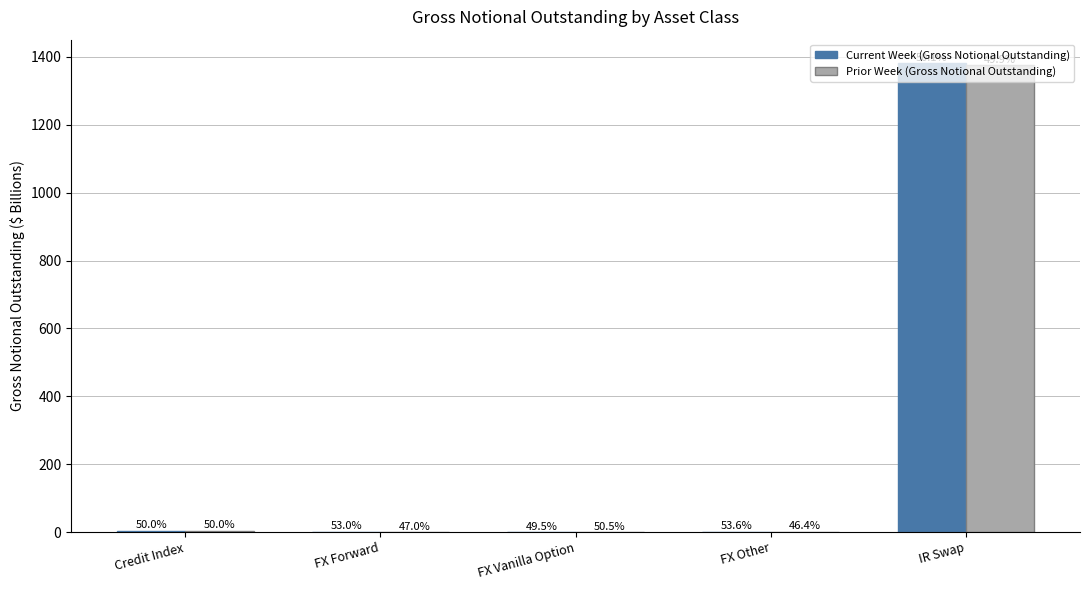

What is the difference between the Prior Week (Gross Notional Outstanding) values at FX Vanilla Option and FX Forward?

0.4